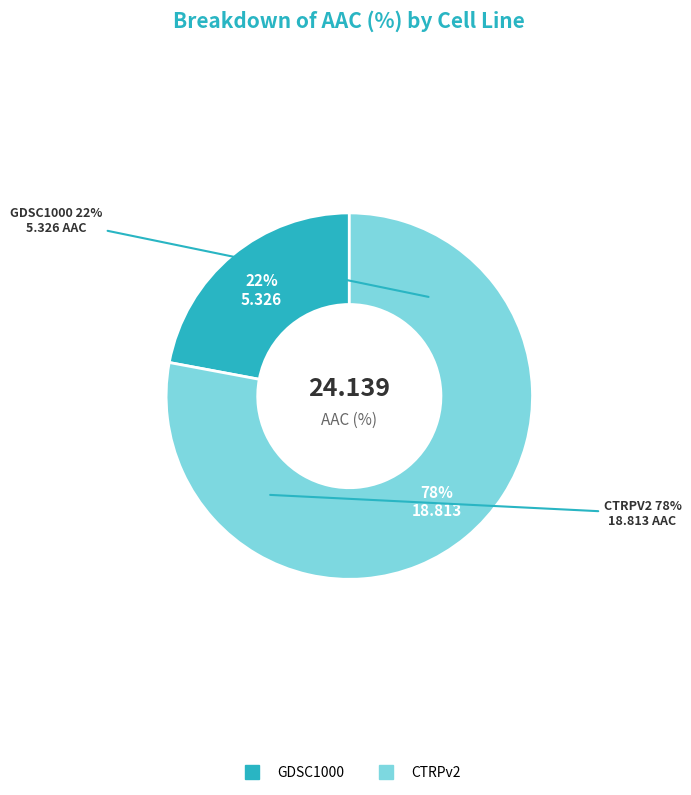

What is the change in value from GDSC1000 to CTRPv2?

+13.5